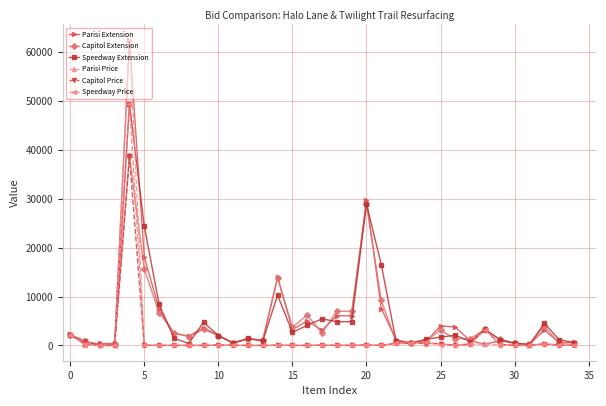

What is the maximum value for Capitol Price?

38732.2